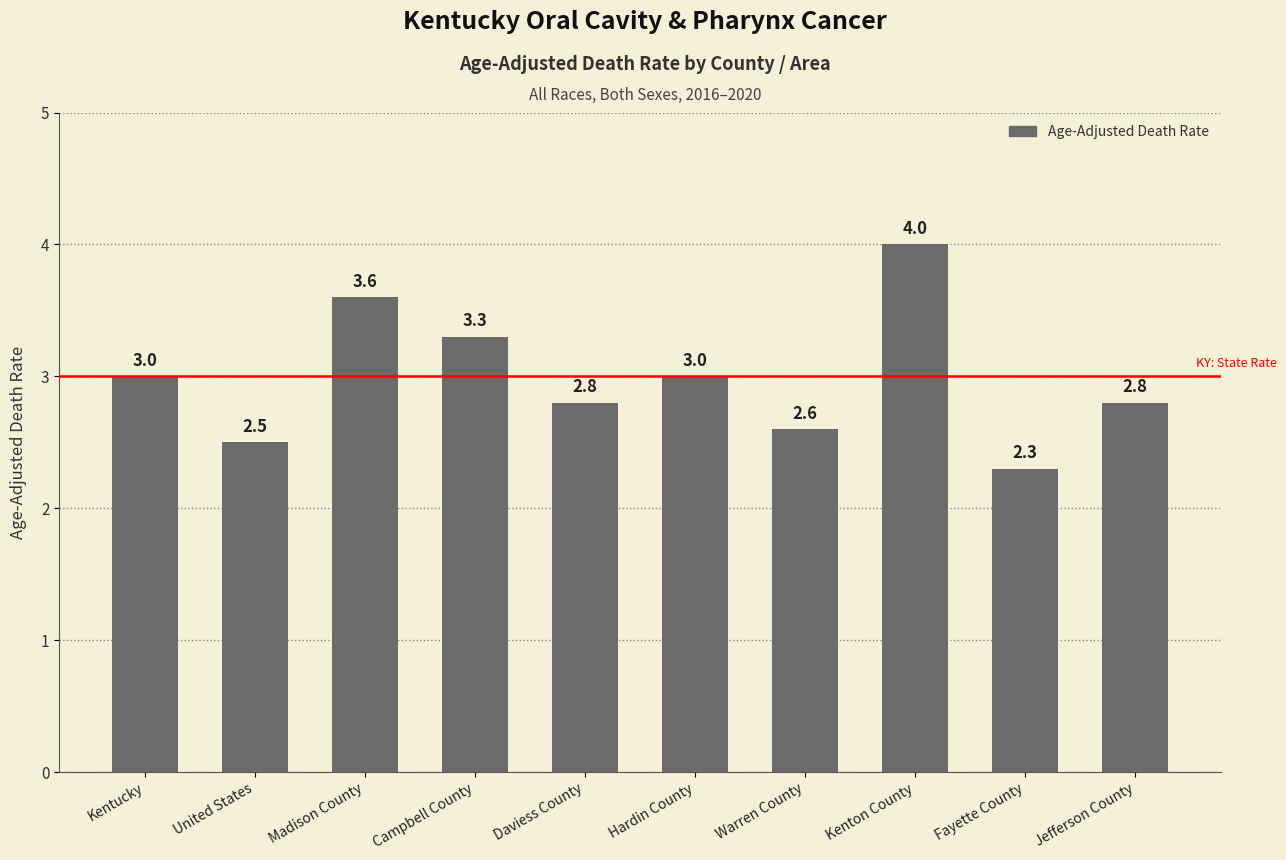

Reading left to right, what are all the values shown in this chart?

Kentucky=3.0	United States=2.5	Madison County=3.6	Campbell County=3.3	Daviess County=2.8	Hardin County=3.0	Warren County=2.6	Kenton County=4.0	Fayette County=2.3	Jefferson County=2.8